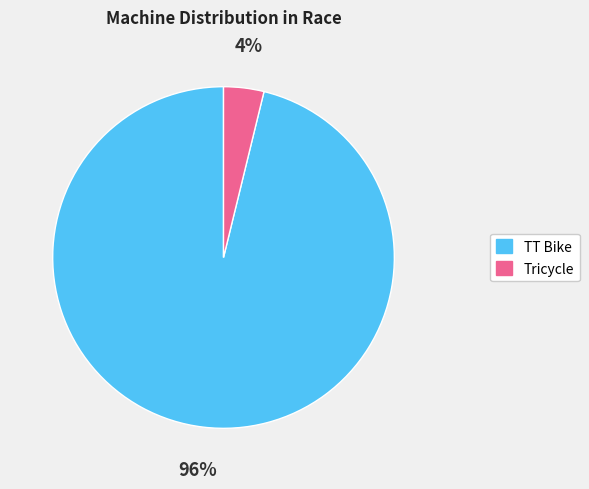

Between Tricycle and TT Bike, which is larger?

TT Bike